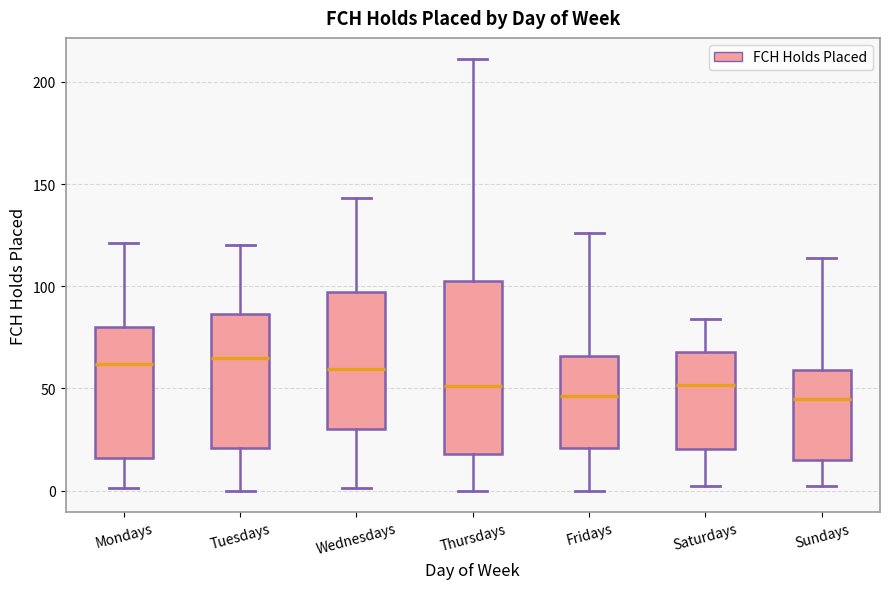

Where does the upper whisker of the box for Sundays end on the y-axis? The values are not printed on the chart, so give them approximately, as read against the axis.

115